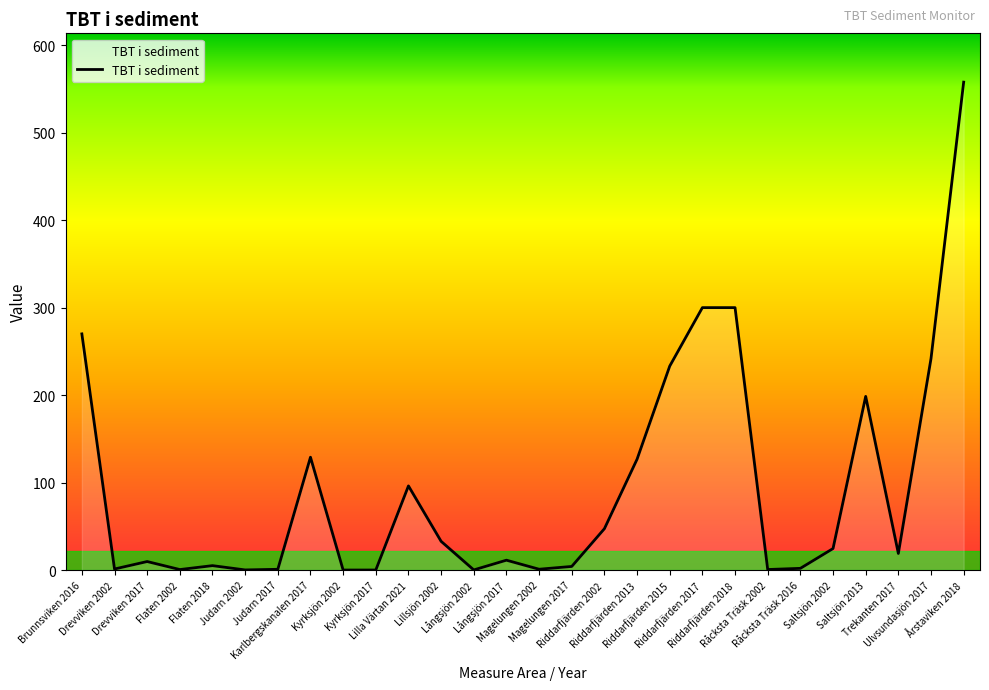

What is the maximum value shown in the chart?

557.6